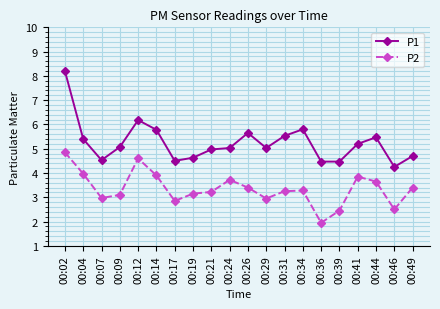

What is the value of the P2 point at the 17th from the left?

3.9